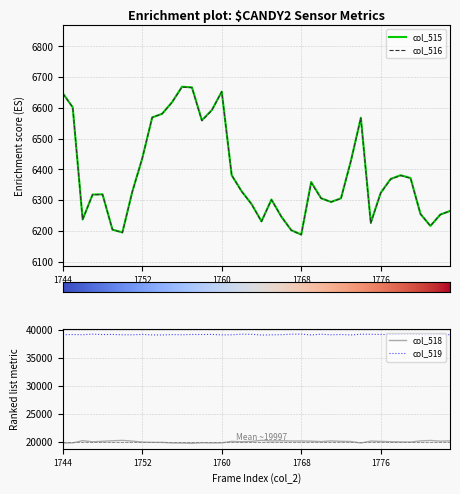

At which category is the sum across all series the highest?

1756